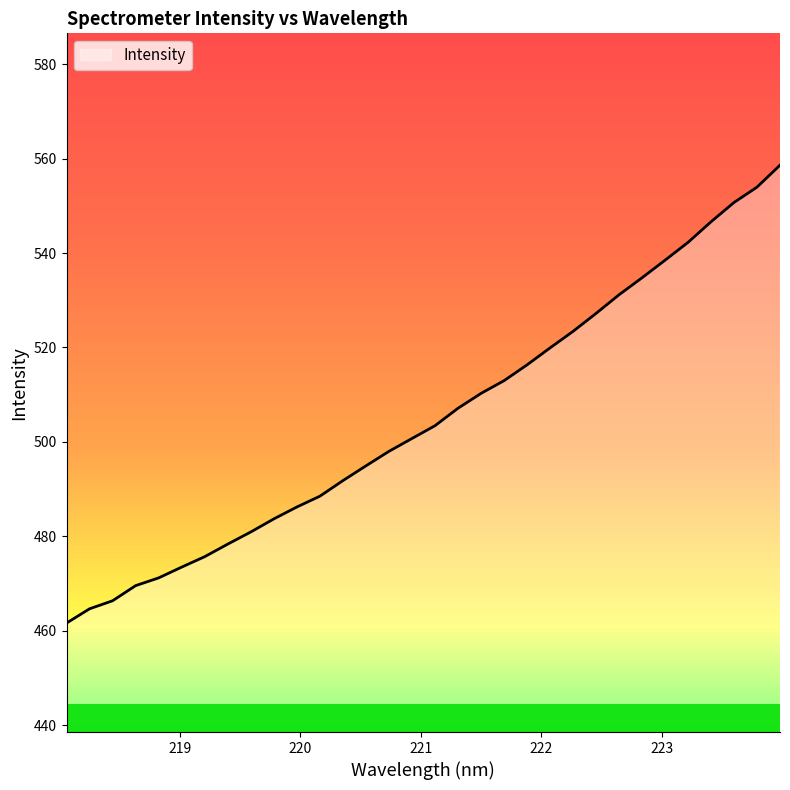

What is the difference between the maximum and minimum values?

97.0